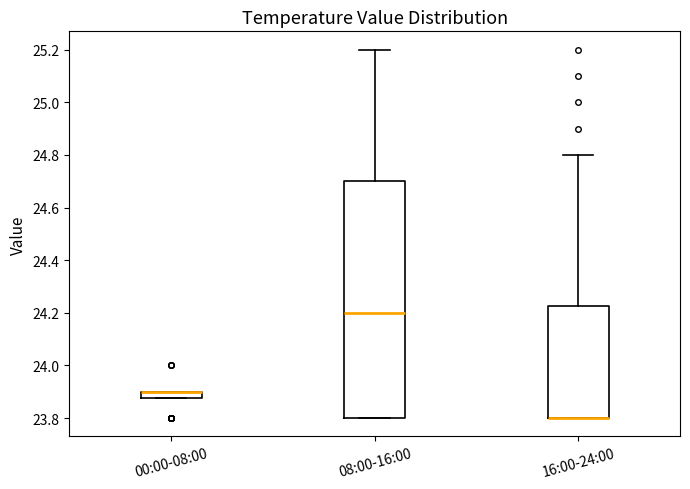

Where is the upper edge of the box for 00:00-08:00 on the y-axis? The values are not printed on the chart, so give them approximately, as read against the axis.

23.90